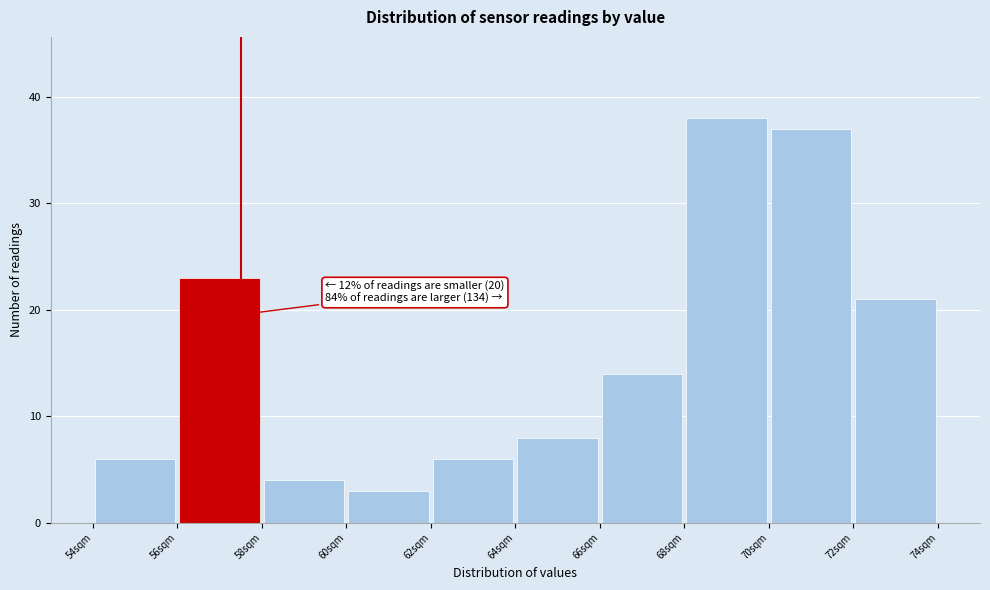

Which range on the x-axis has the tallest bar?

68 to 70